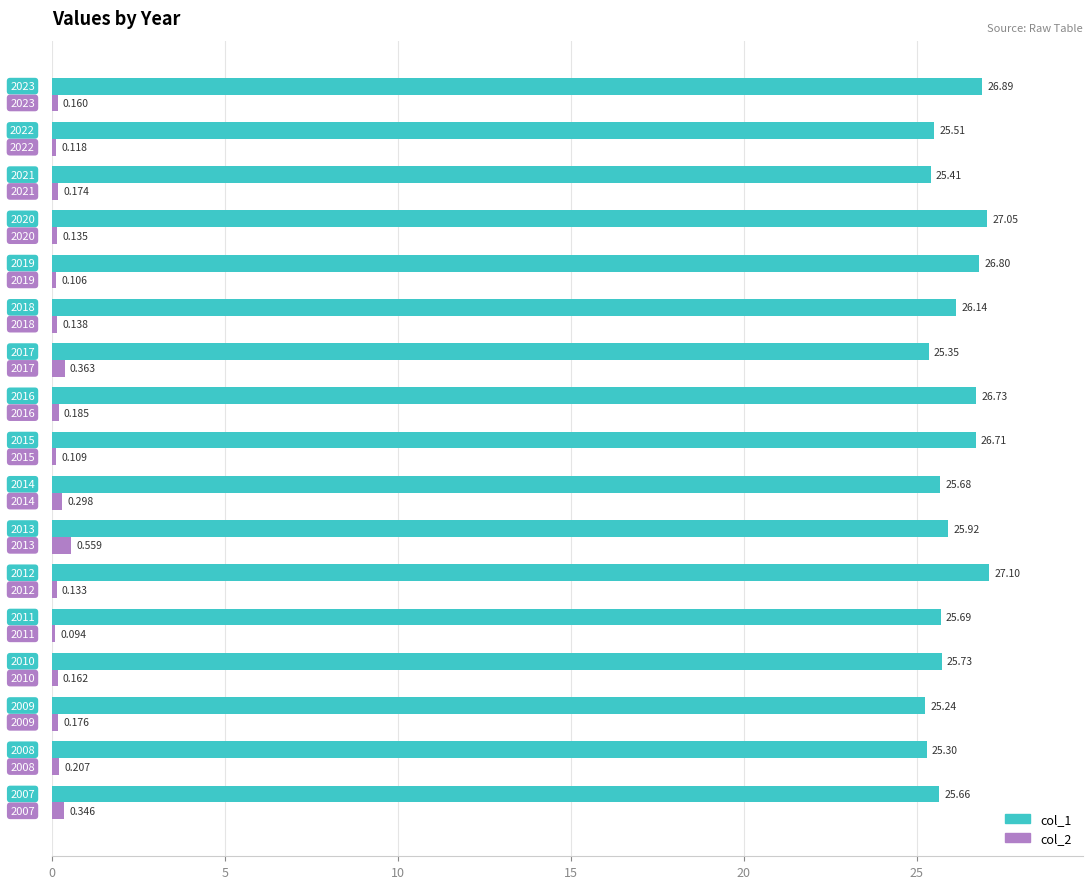

What are all the series names shown in the legend?

col_1, col_2